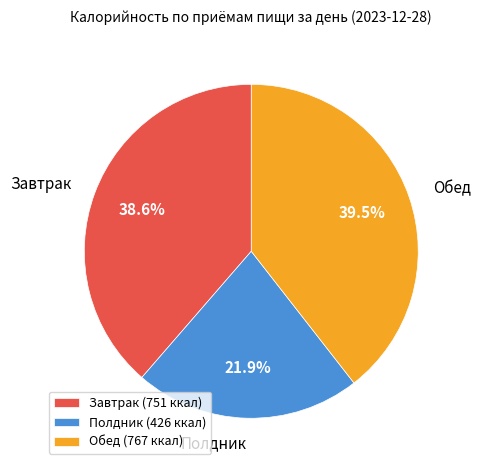

Does Полдник represent more than half of the total?

No